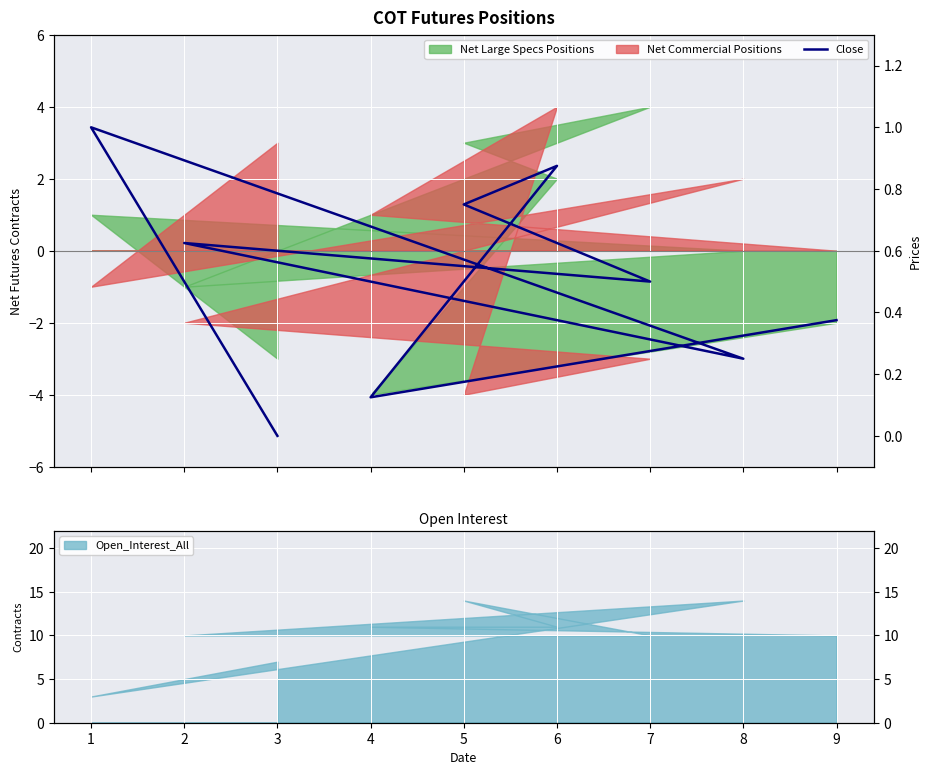

What is the sum of the values at 2 and 4?

0.8